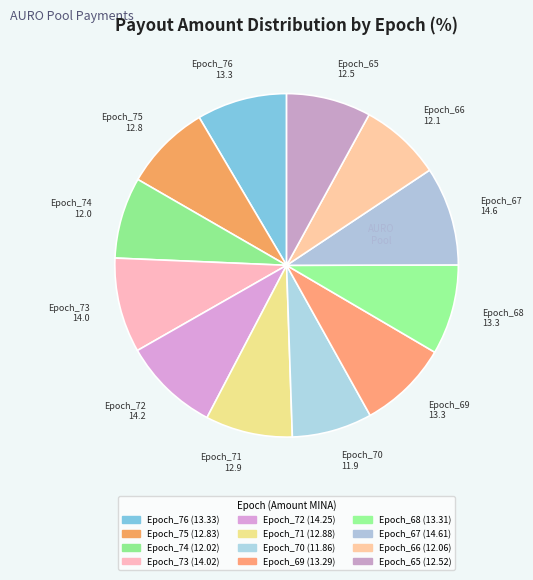

To the nearest percent, what is the average slice percentage?

8%